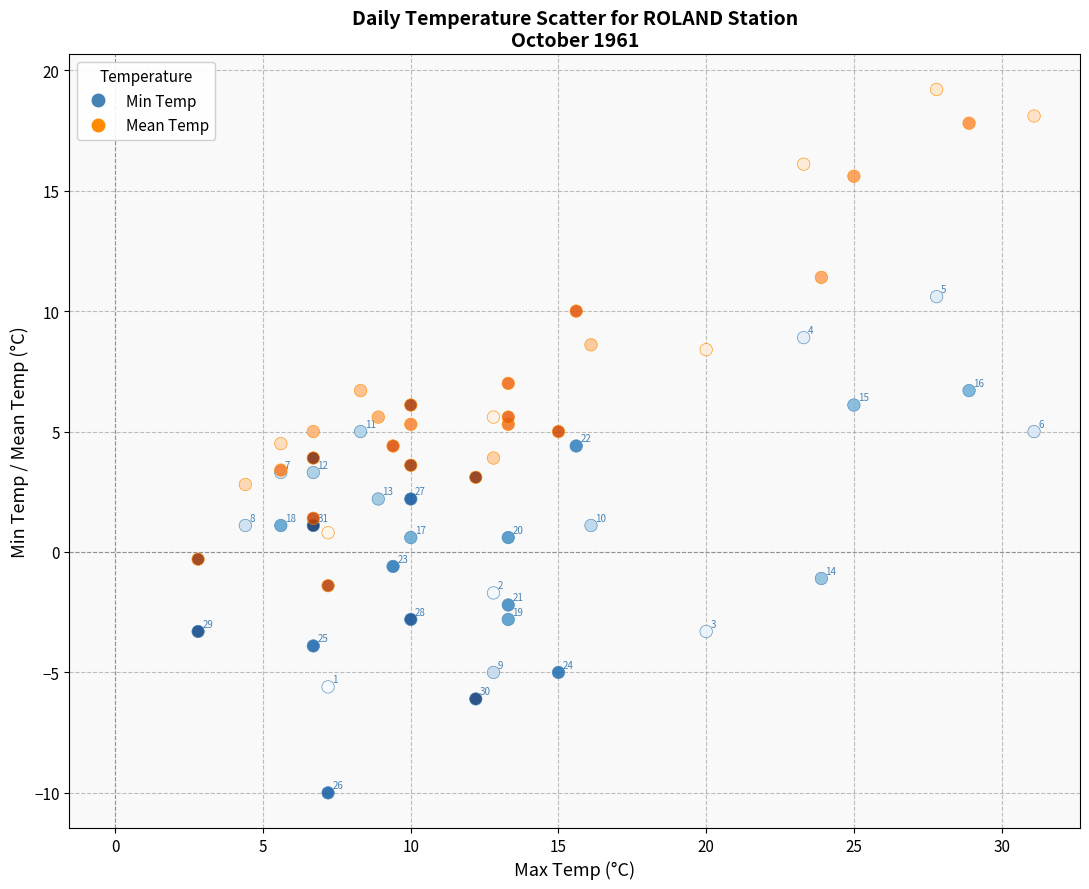

Which series contains the lowest Y value?

Min Temp